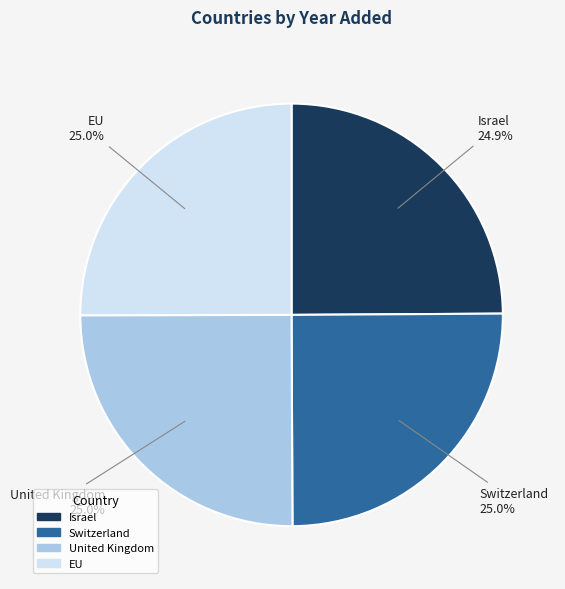

Approximately how many times larger is the value at Israel compared to Switzerland?

1.0